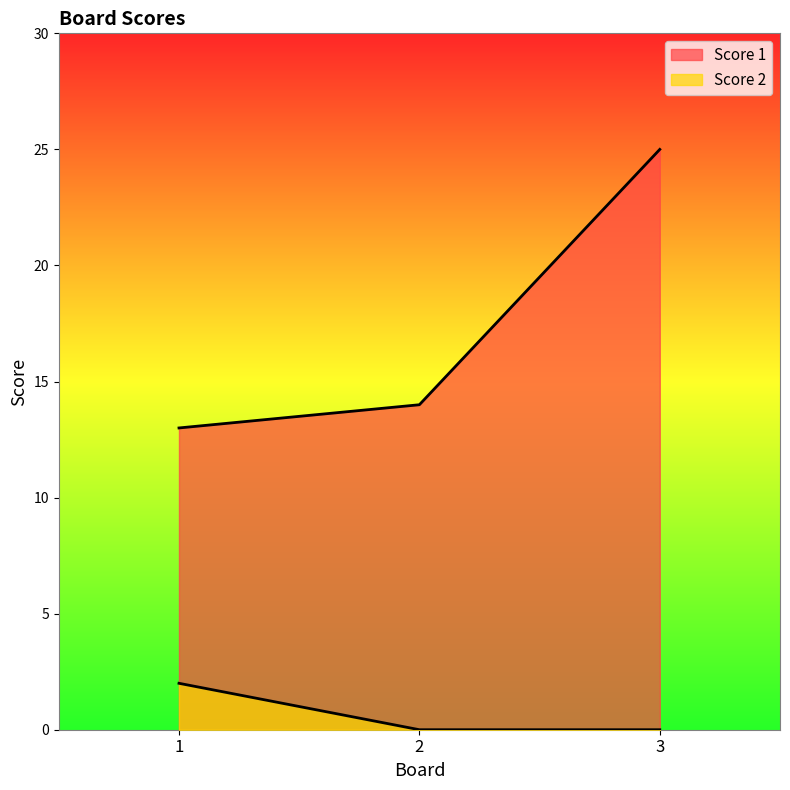

How many Score 2 values are between 0 and 2?

3